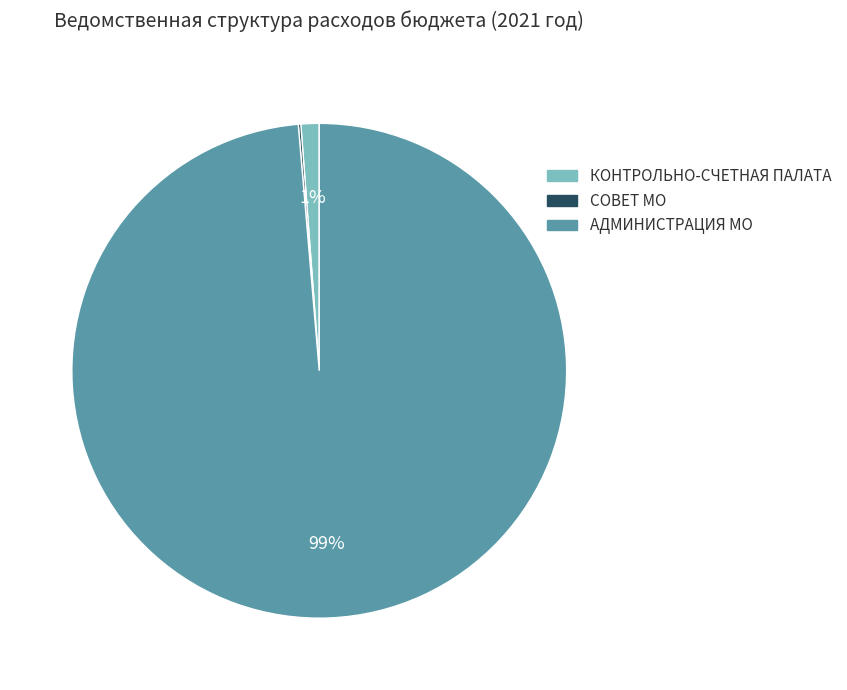

To the nearest percent, what is the average slice percentage?

33%